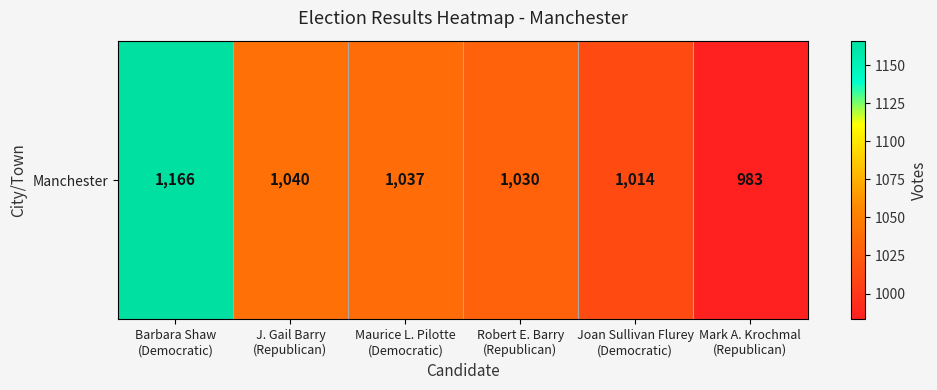

What is the average value?

1045